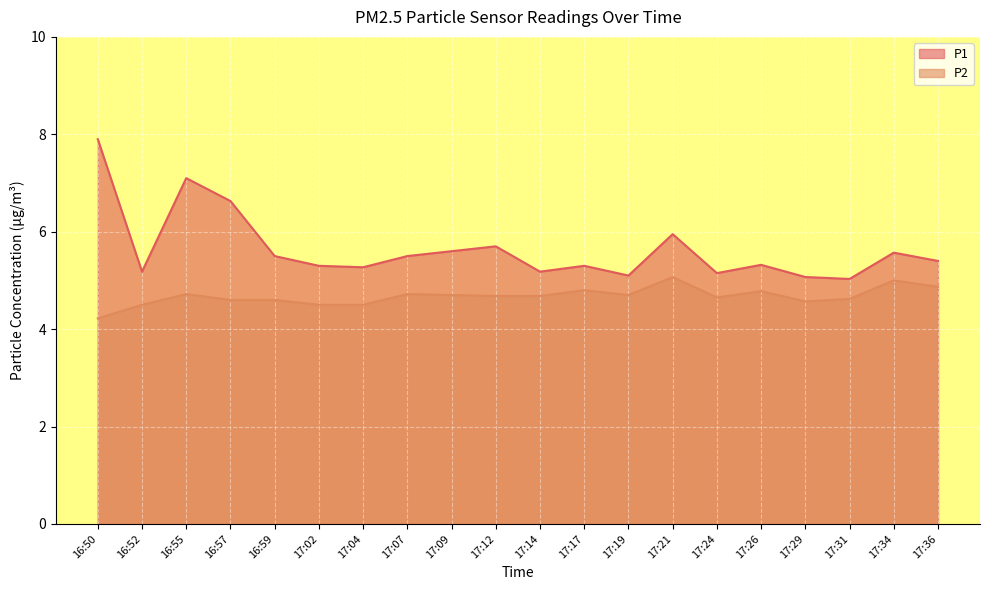

List the labels in order of P2 value, smallest first.

16:50, 16:52, 17:02, 17:04, 17:29, 16:57, 16:59, 17:31, 17:24, 17:12, 17:14, 17:09, 17:19, 16:55, 17:07, 17:26, 17:17, 17:36, 17:34, 17:21